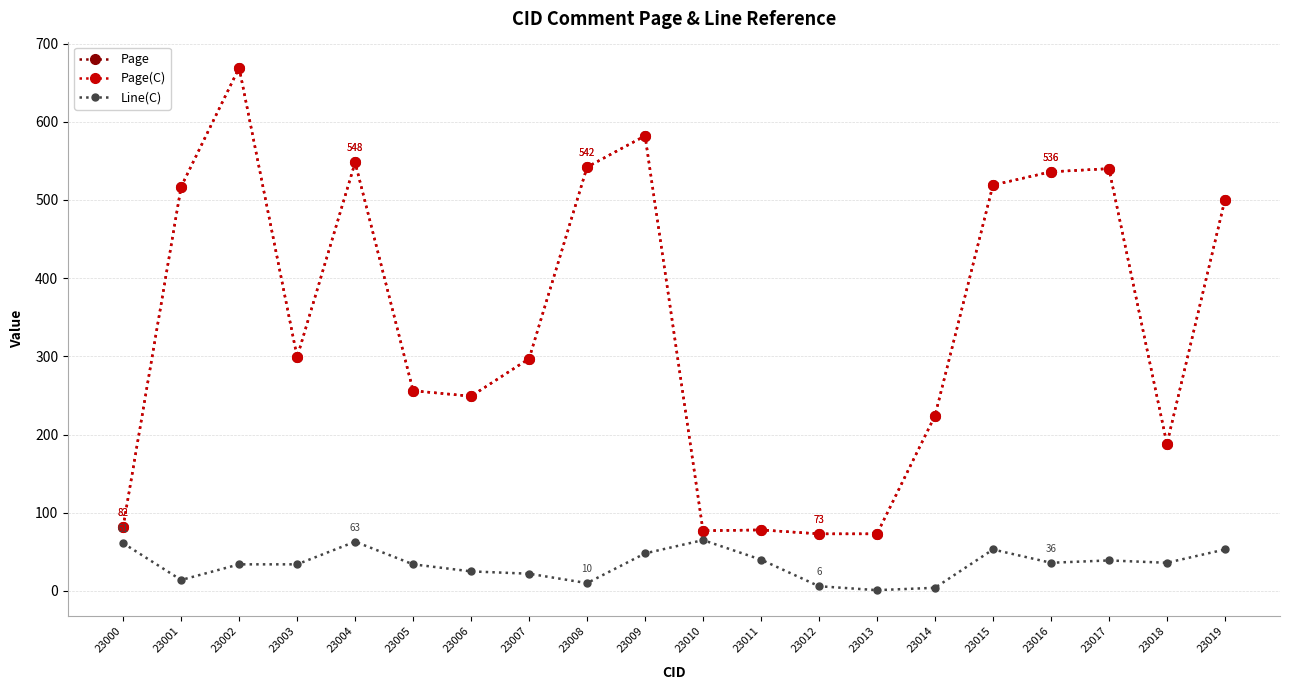

What is the total value across all series at 23014?

452